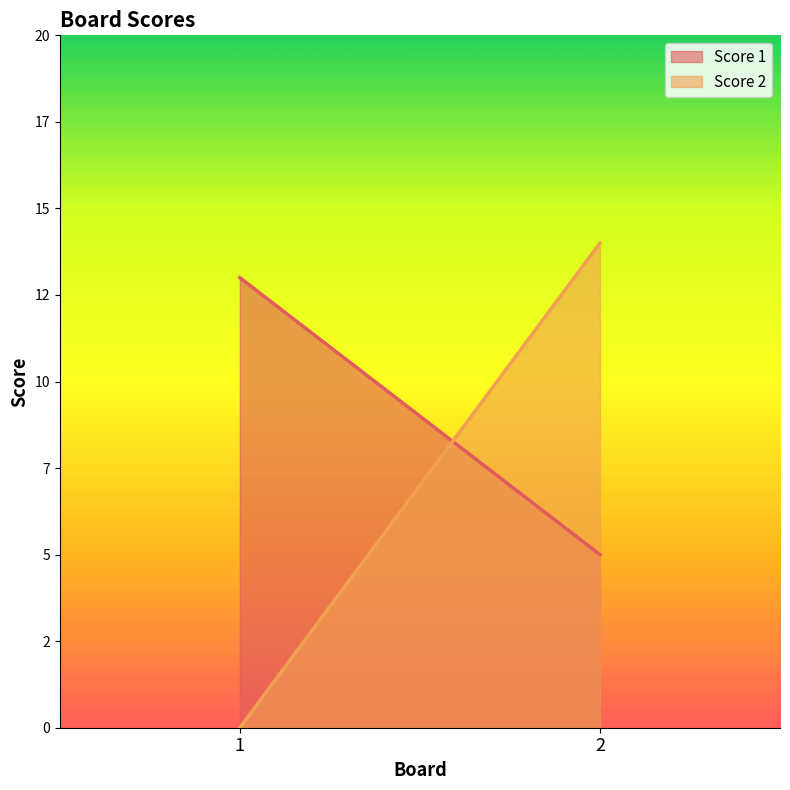

Which series changed the most between 1 and 2?

Score 2